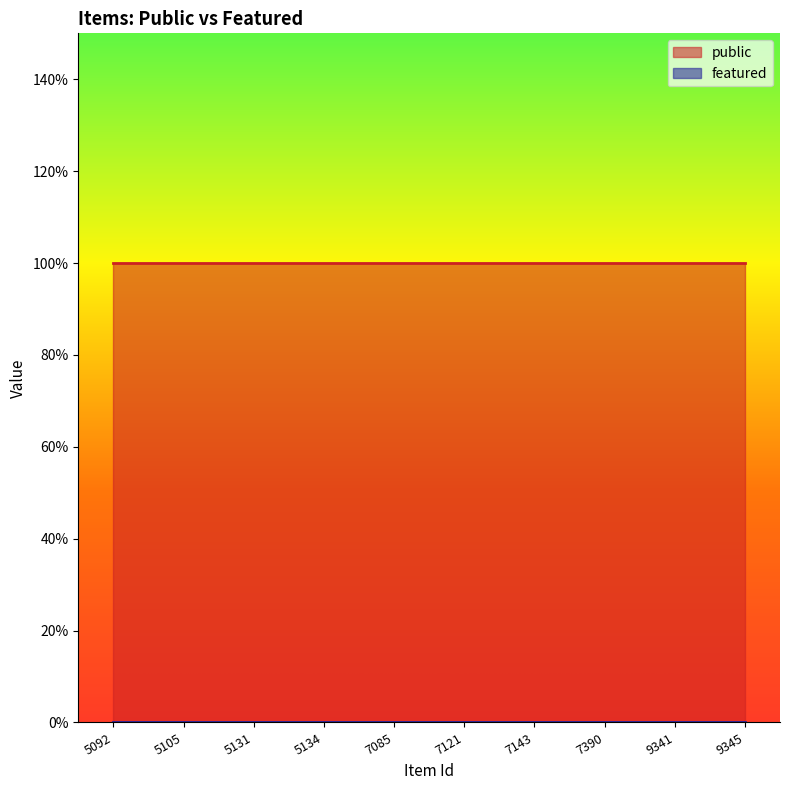

List the series in order of their peak value, lowest first.

featured, public